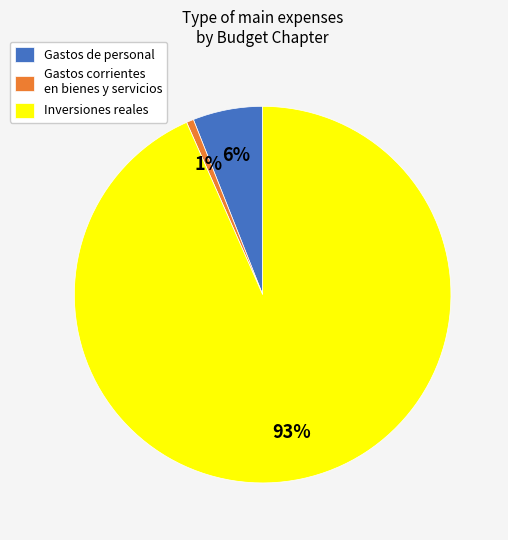

How many segments does this pie chart have?

3